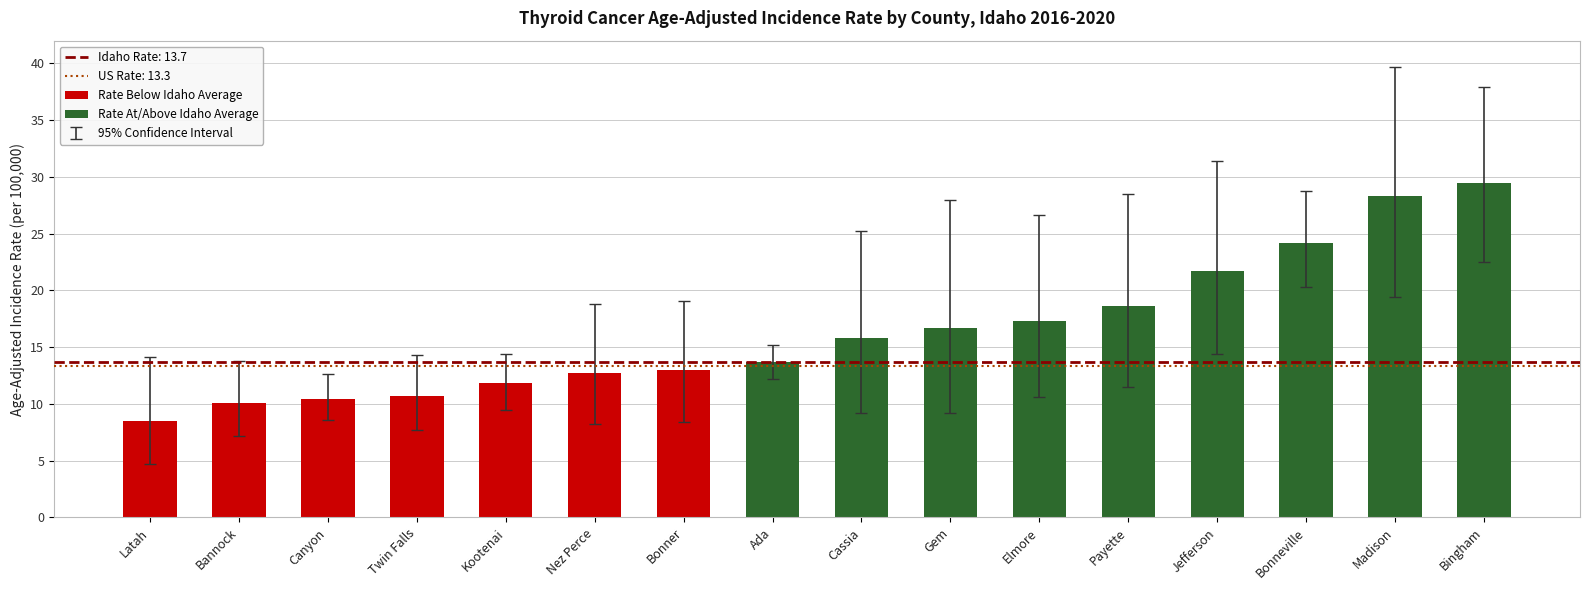

Between Twin Falls and Kootenai, which is larger?

Kootenai